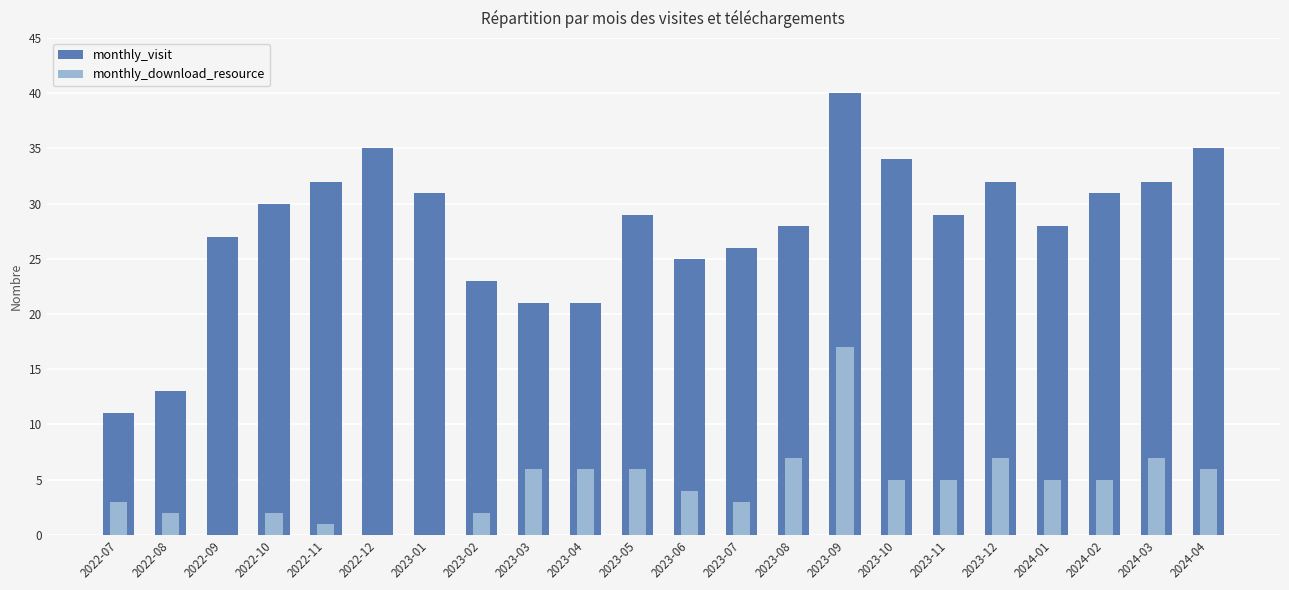

What is the difference between the highest and lowest values at 2022-08?

11